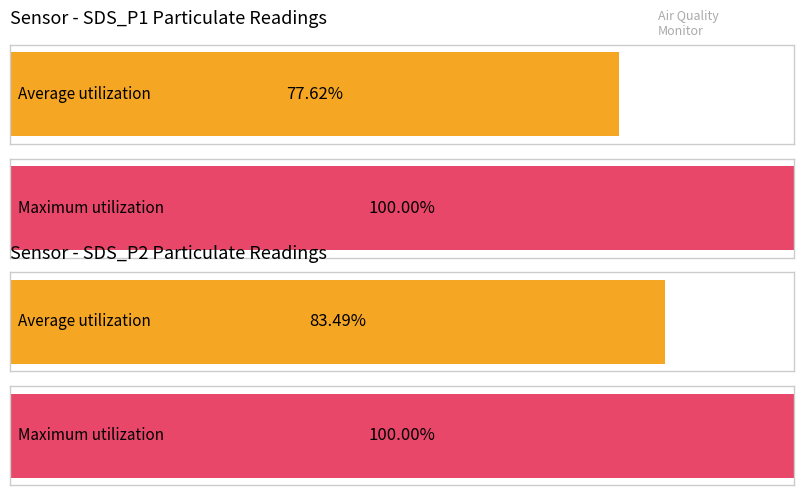

Is it true that Maximum utilization equals 4.2 at 28?

False